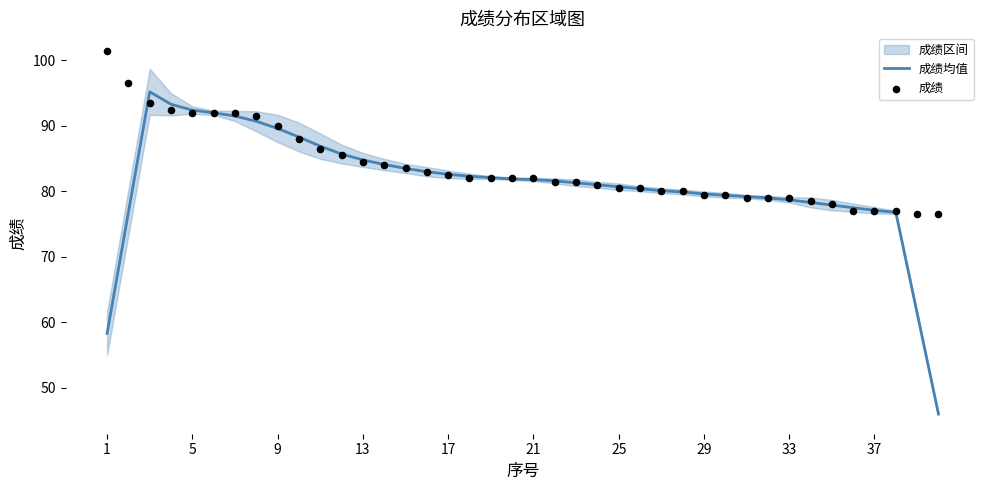

What is the total value across all series at 1?

159.8